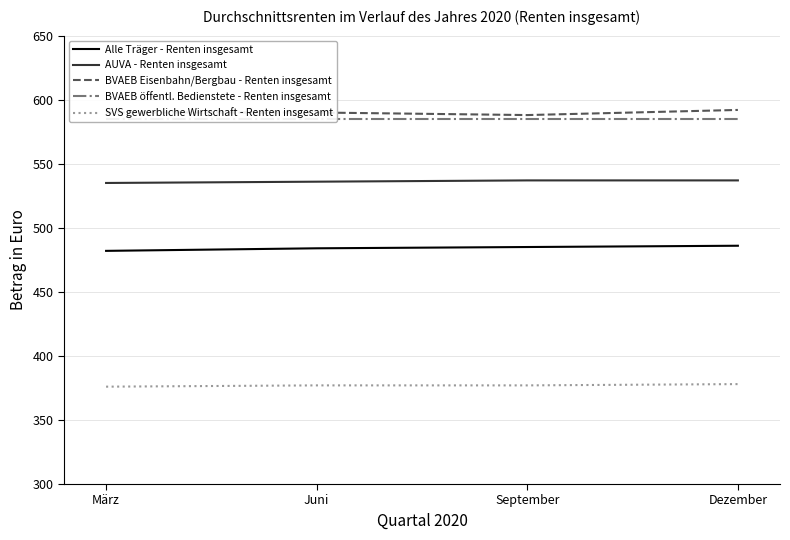

True or false: AUVA - Renten insgesamt and BVAEB Eisenbahn/Bergbau - Renten insgesamt cross at least once.

False